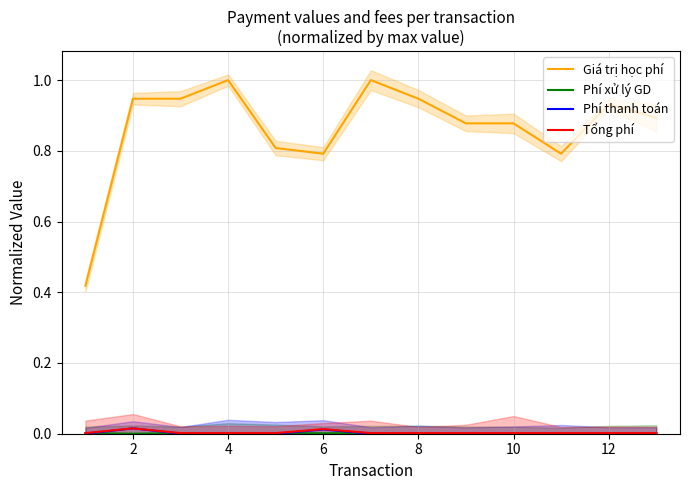

At 8, list the series in order from smallest to largest.

Phí thanh toán, Phí xử lý GD, Tổng phí, Giá trị học phí